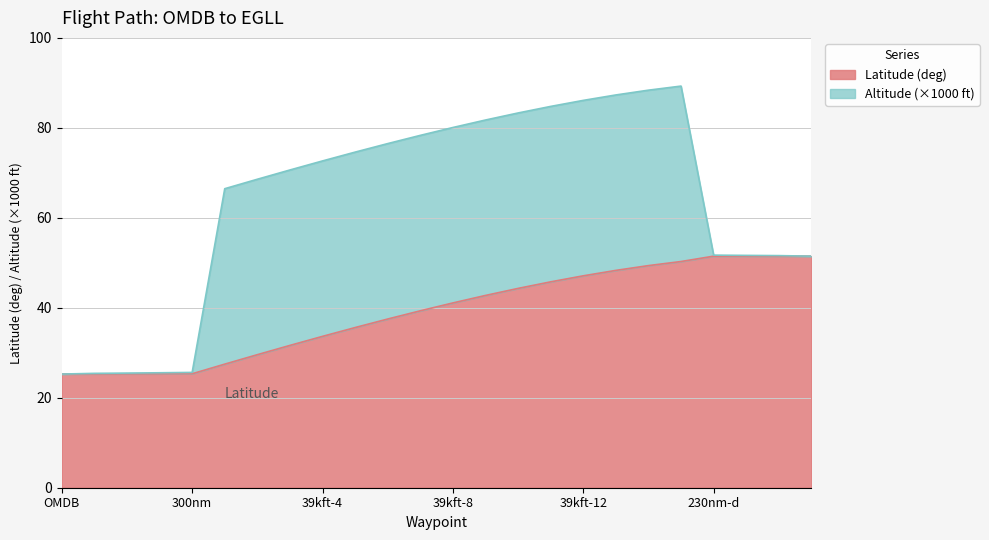

The Latitude (deg) series shows 69.3 at 39kft-8. True or false?

False